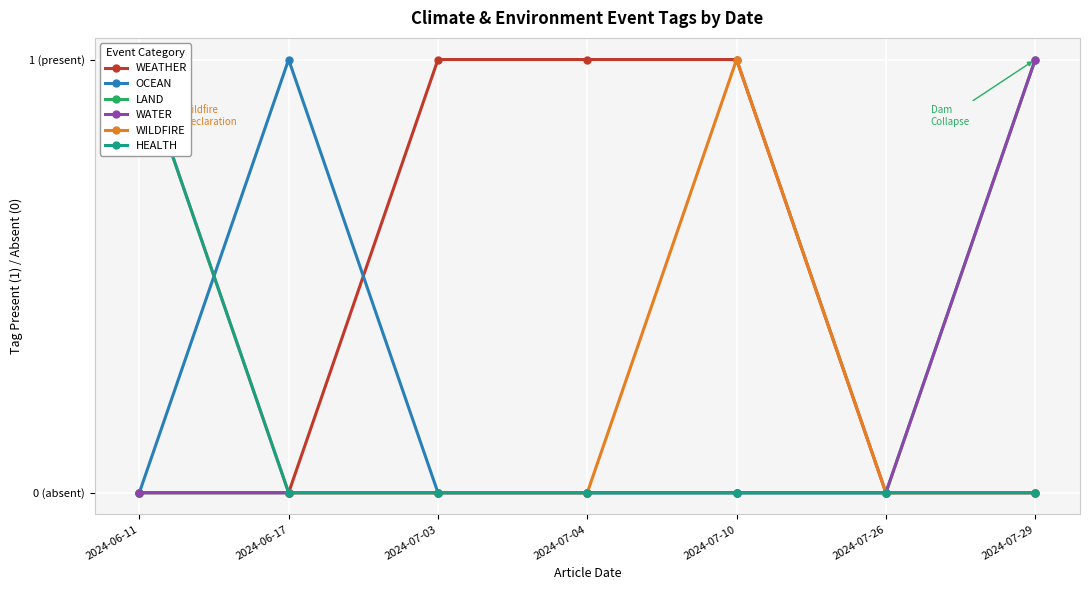

Reading right to left, what are all the values shown in this chart?

WEATHER: 0	0	1	1	1	0	0
OCEAN: 0	0	0	0	0	1	0
LAND: 1	0	0	0	0	0	0
WATER: 1	0	0	0	0	0	0
WILDFIRE: 0	0	1	0	0	0	1
HEALTH: 0	0	0	0	0	0	1